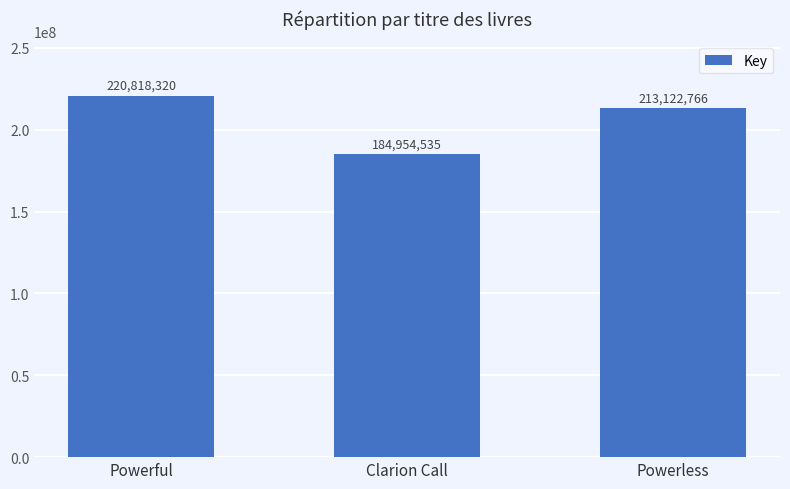

List the labels in order of value, largest first.

Powerful, Powerless, Clarion Call